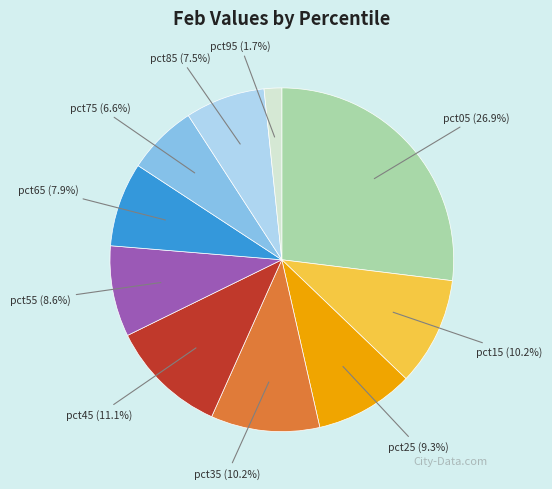

Is there a majority slice in this chart?

No